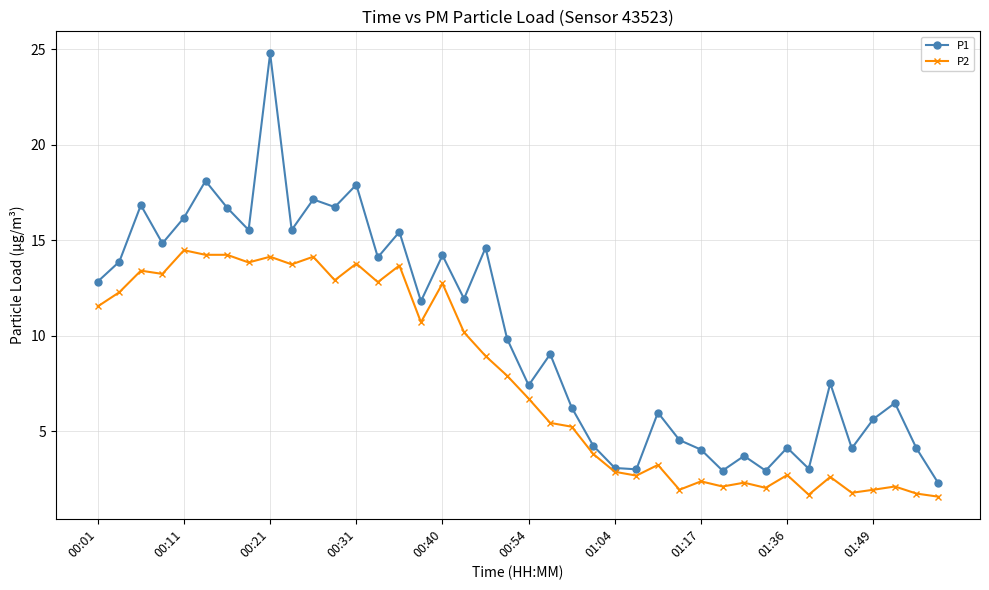

What is the smallest value displayed?

1.6